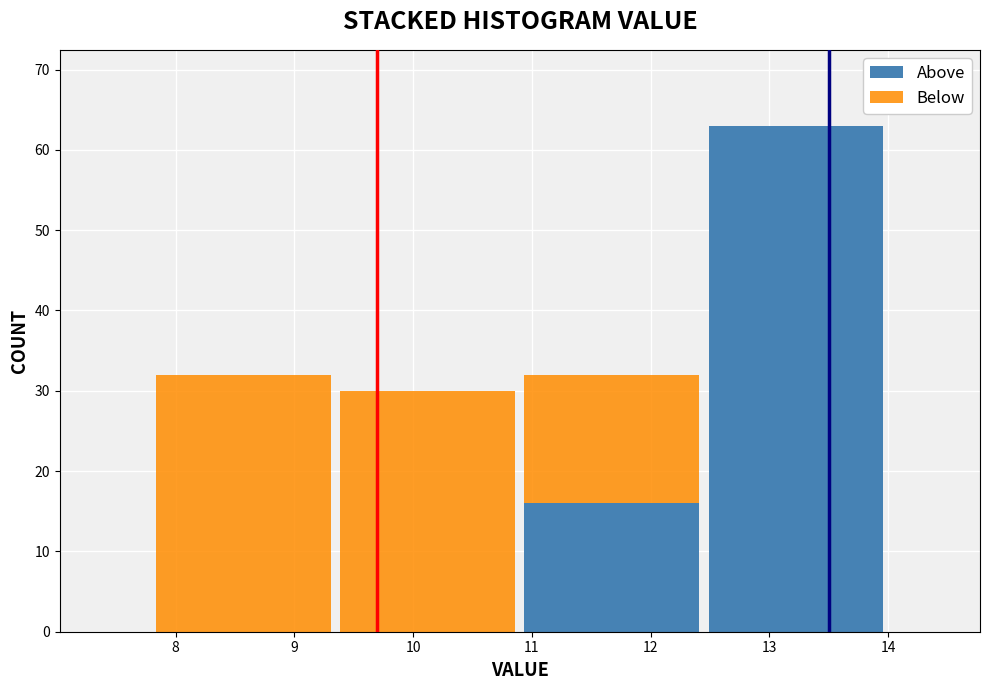

Reading left to right, list every stacked bar in this chart as the range it spans on the x-axis followed by its total height. Neither the bar edges nor the heights are printed on the chart, so give them approximately, as read against the axes.

7.80 to 9.35: 32
9.35 to 10.90: 30
10.90 to 12.45: 32
12.45 to 14.00: 63